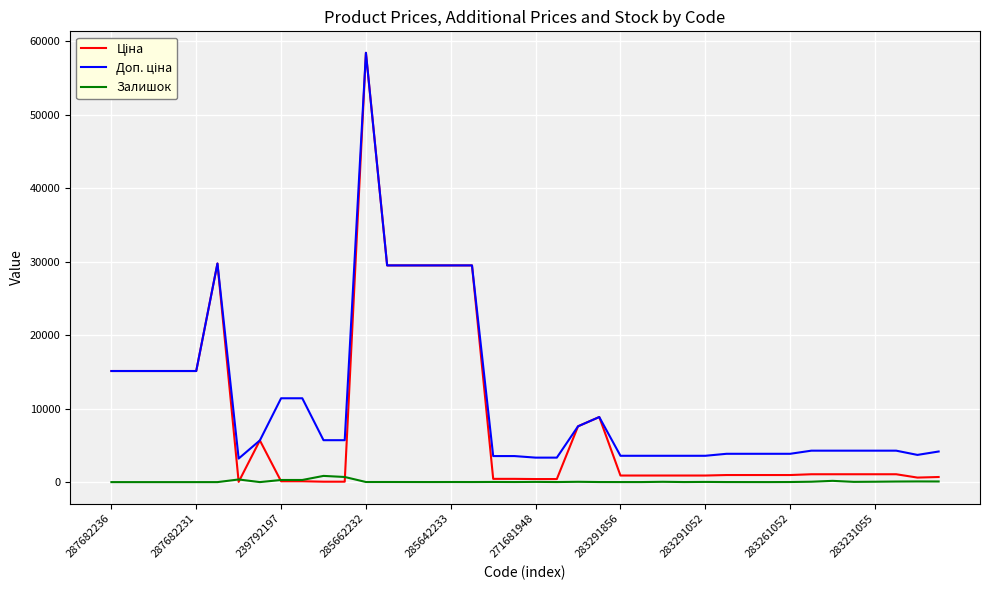

What is the maximum value shown in the chart?

58426.5